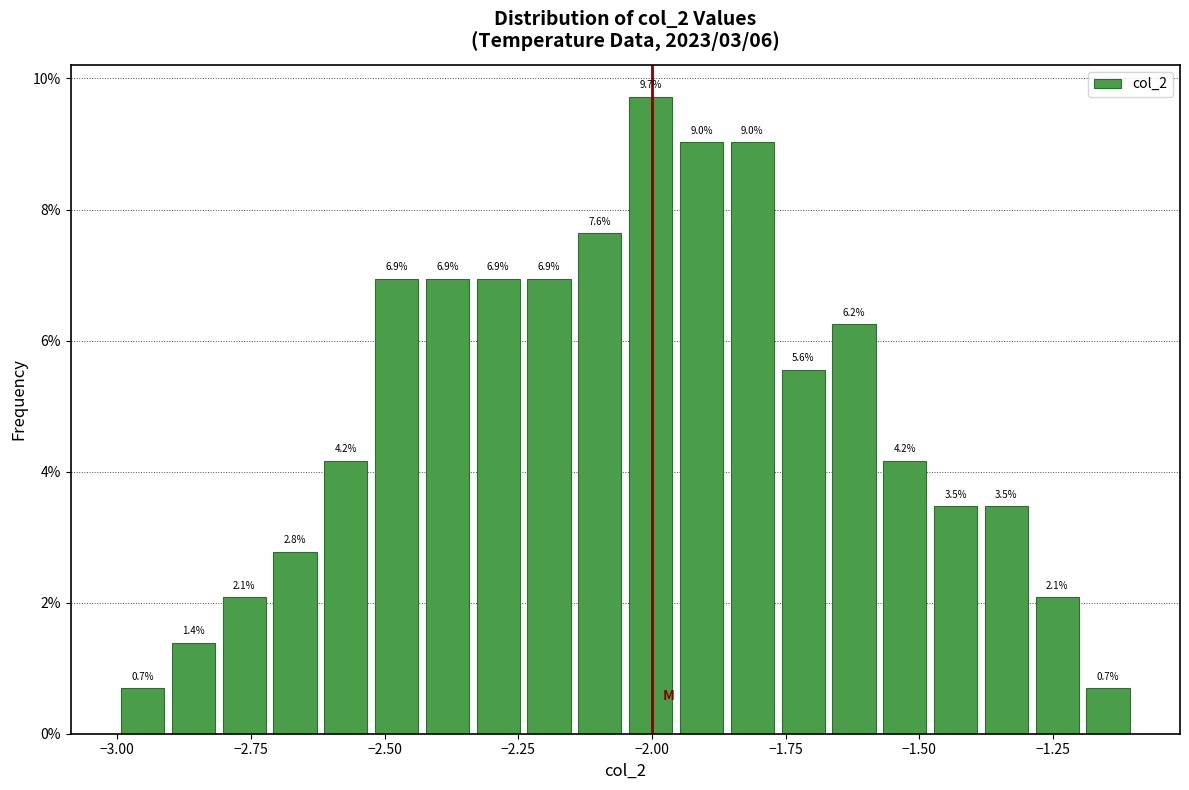

Around what value on the x-axis is the tallest bar? Give the approximate position of its centre, as read against the axis.

-2.00